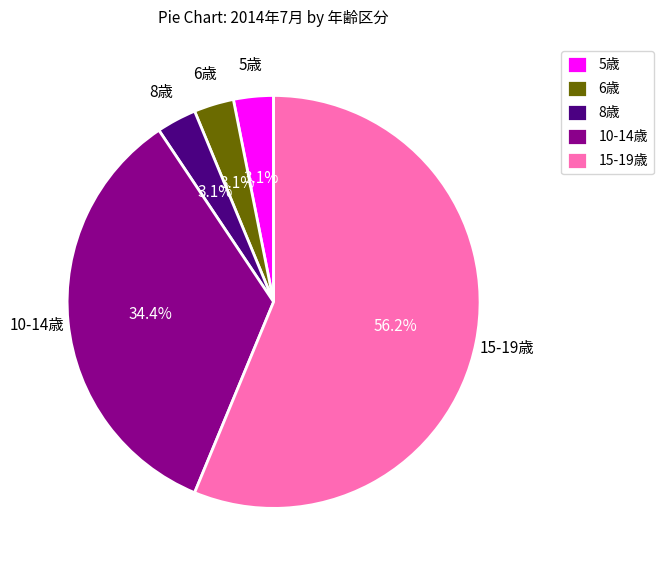

How many segments does this pie chart have?

5